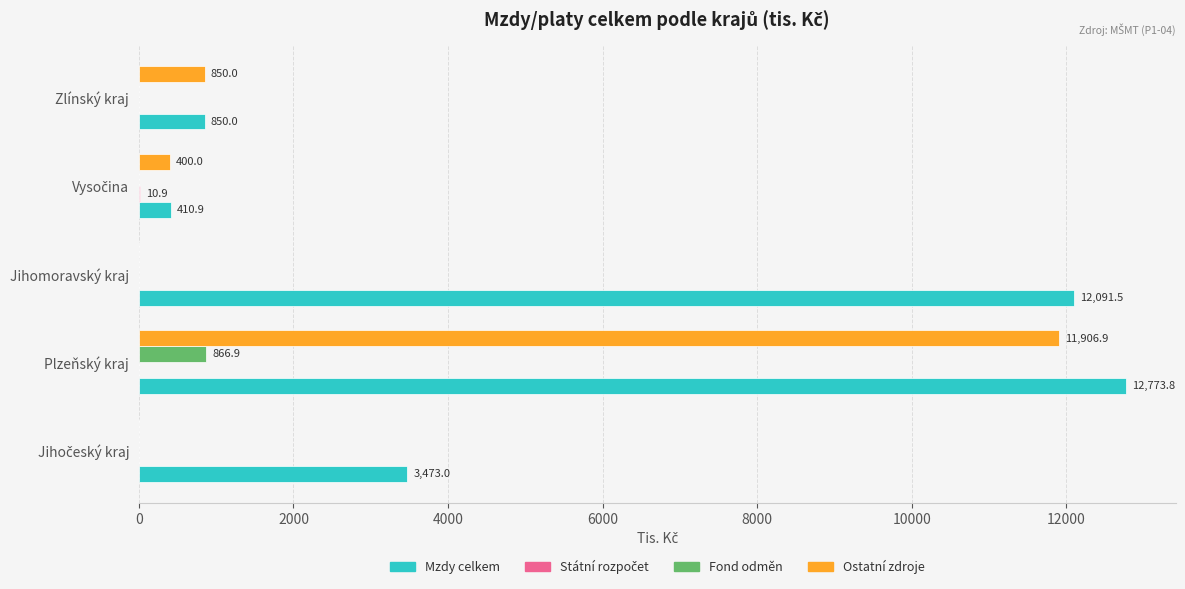

True or false: Mzdy celkem has a value of 7280.1 at Jihomoravský kraj.

False